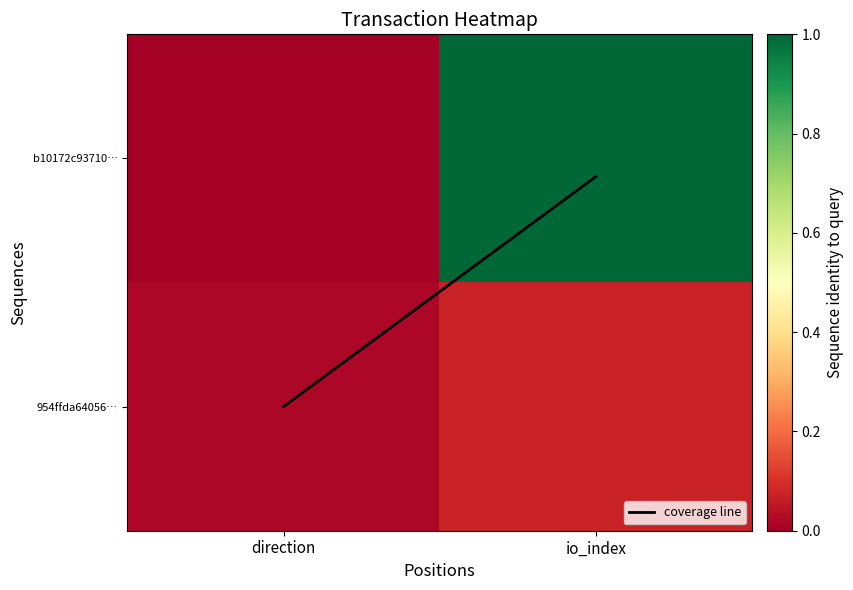

Rank the series at direction from highest to lowest value.

coverage line, 954ffda64056…, b10172c93710…